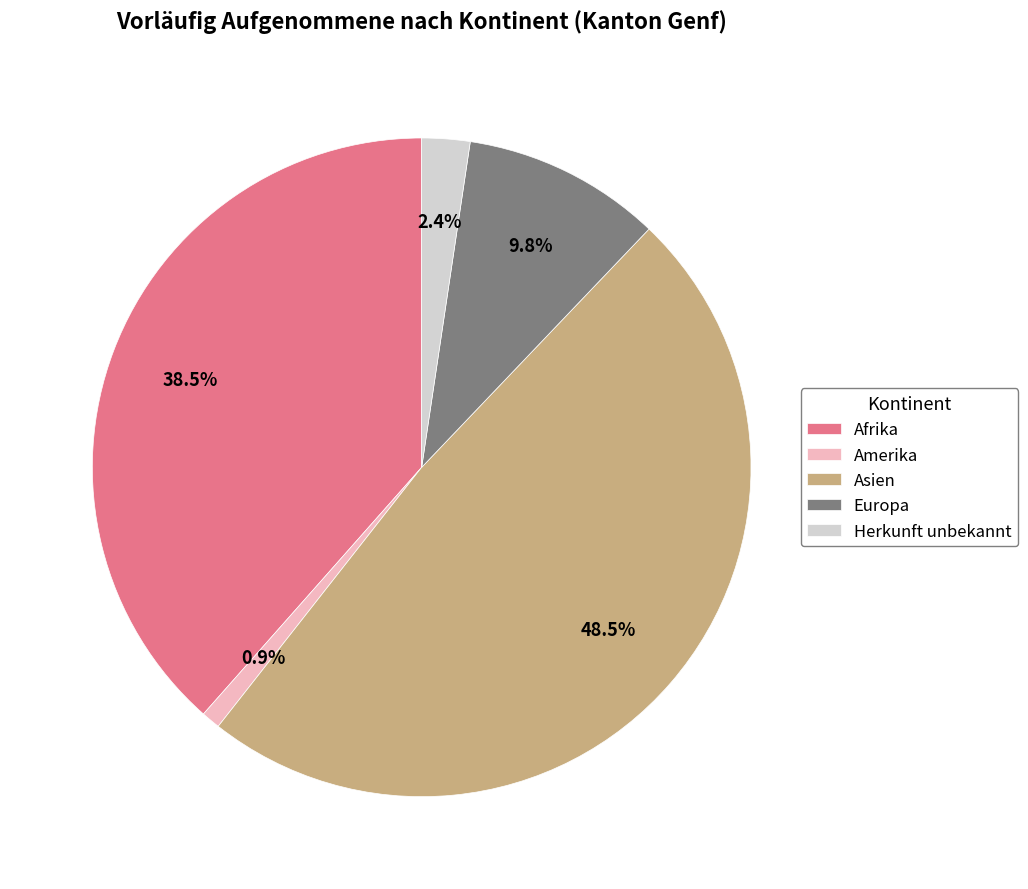

Which has a higher value, Europa or Afrika?

Afrika